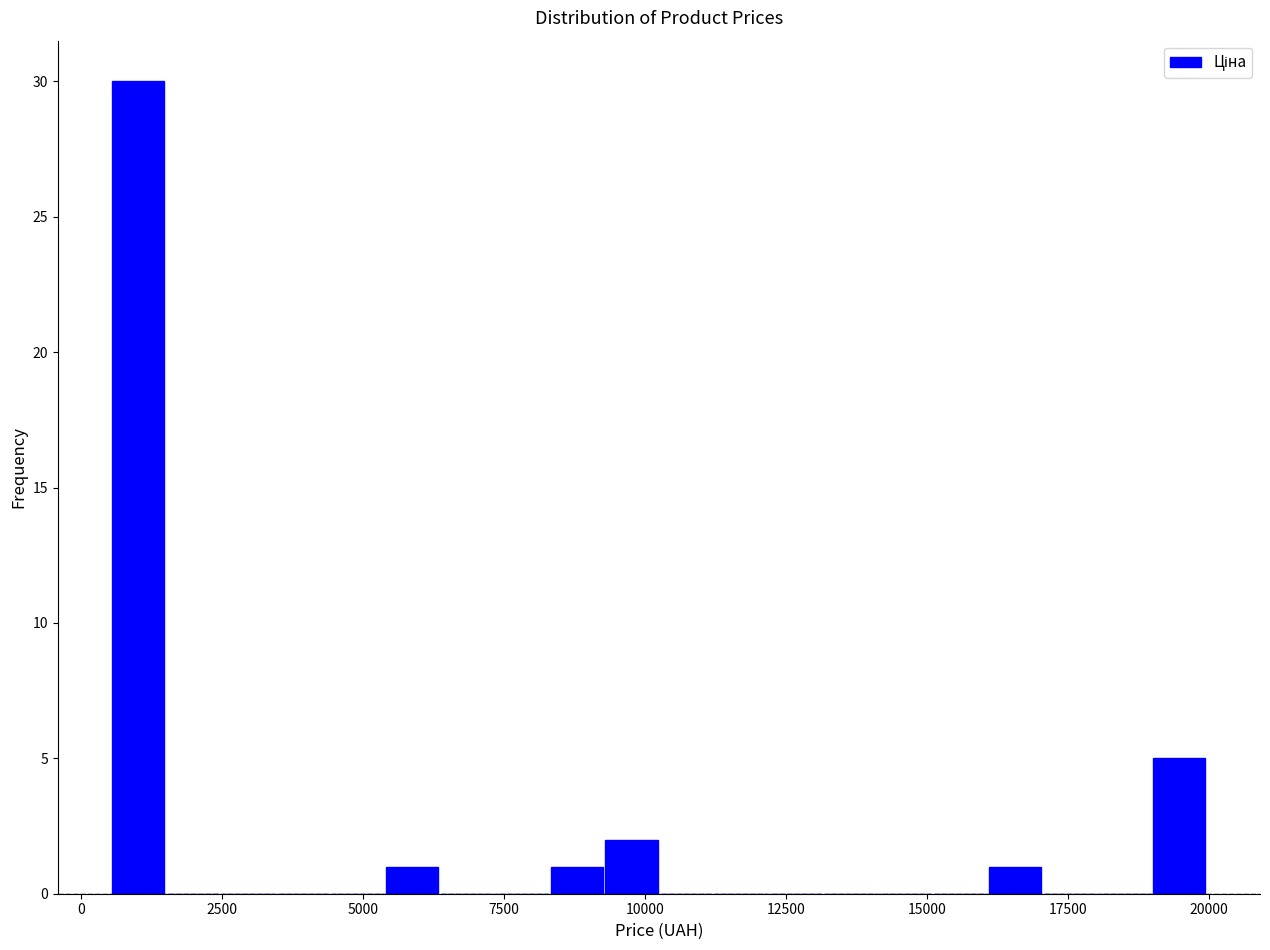

Read against the x-axis, roughly where is the centre of the tallest bar?

1000